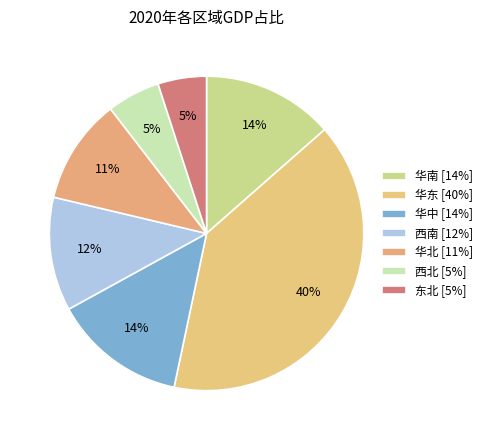

How many slices are in this pie chart?

7